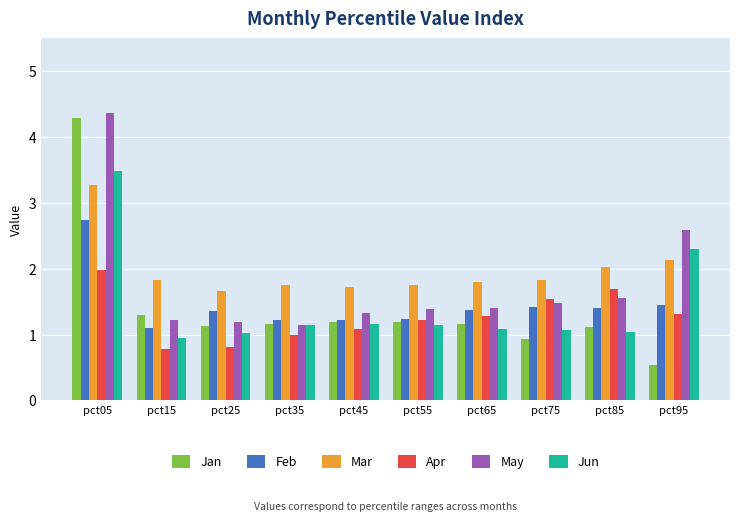

Is the value of May at pct05 greater than the value of Mar at pct45?

Yes